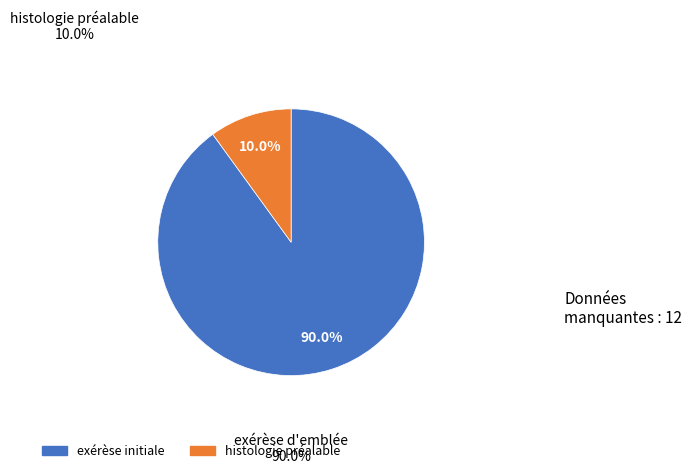

Is there a majority slice in this chart?

Yes